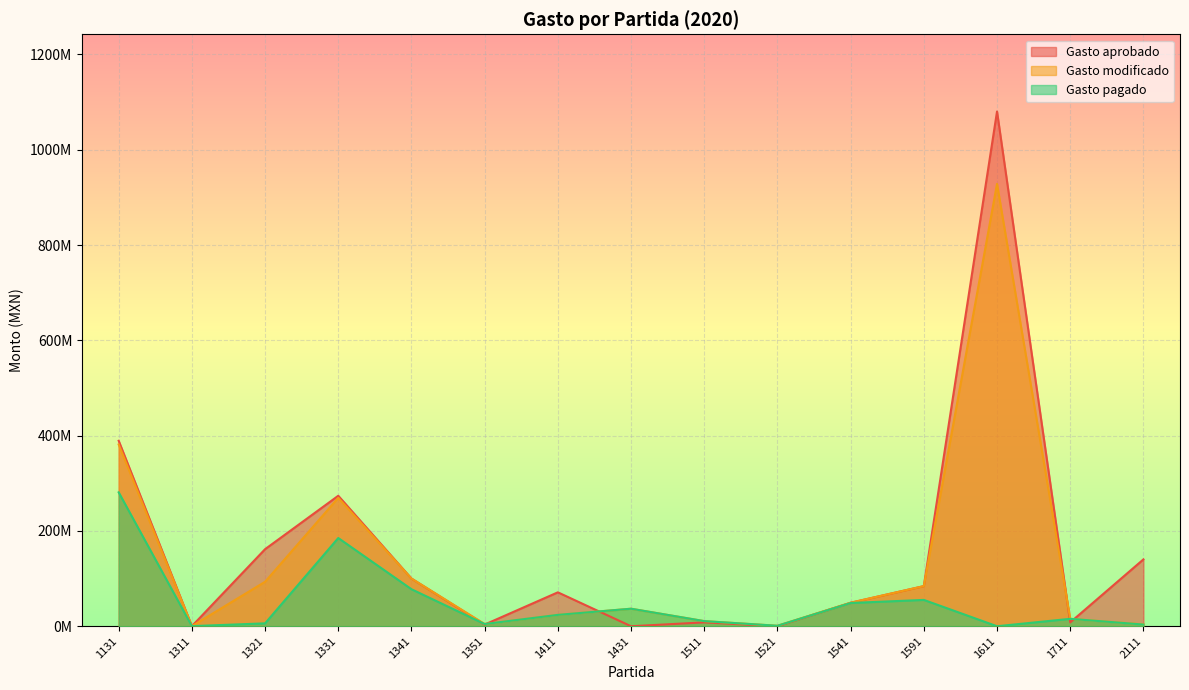

Where does the Gasto aprobado series first go above 71171033?

1131